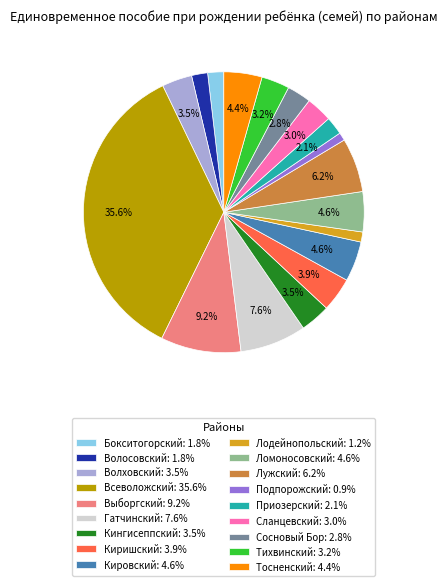

Does any single category account for the majority?

No